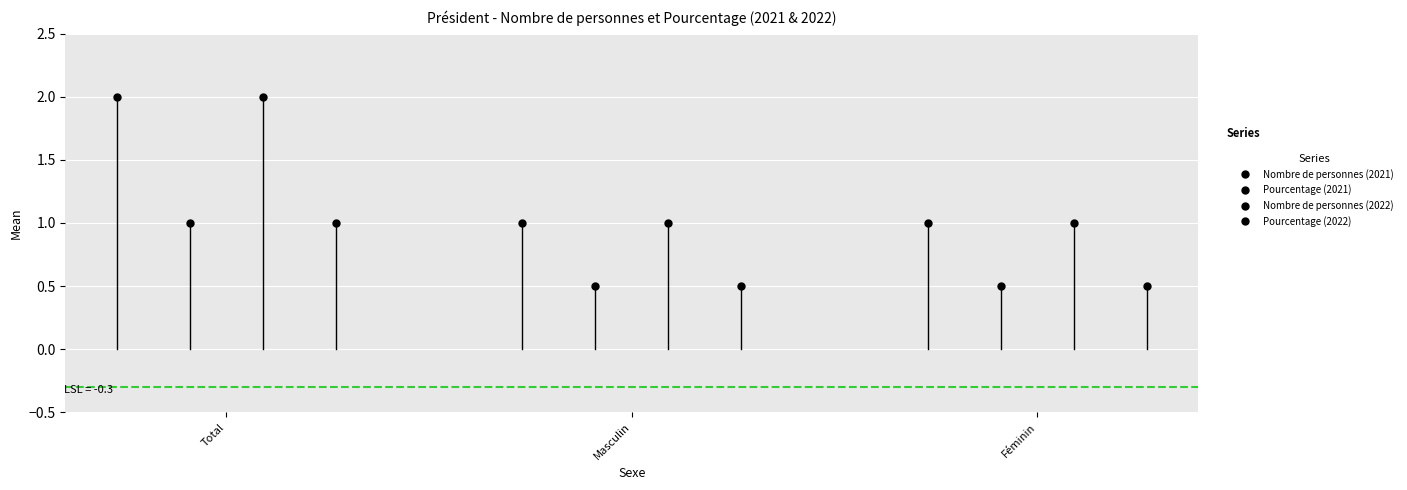

The Pourcentage (2021) series shows 0.4 at Total. True or false?

False